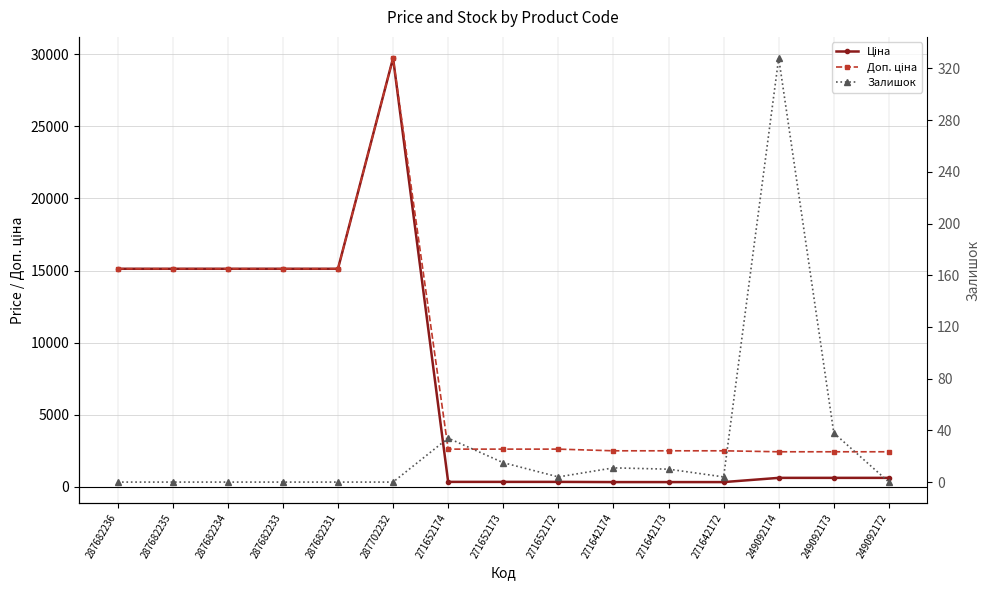

The Залишок series shows 0.0 at 287682234. True or false?

True